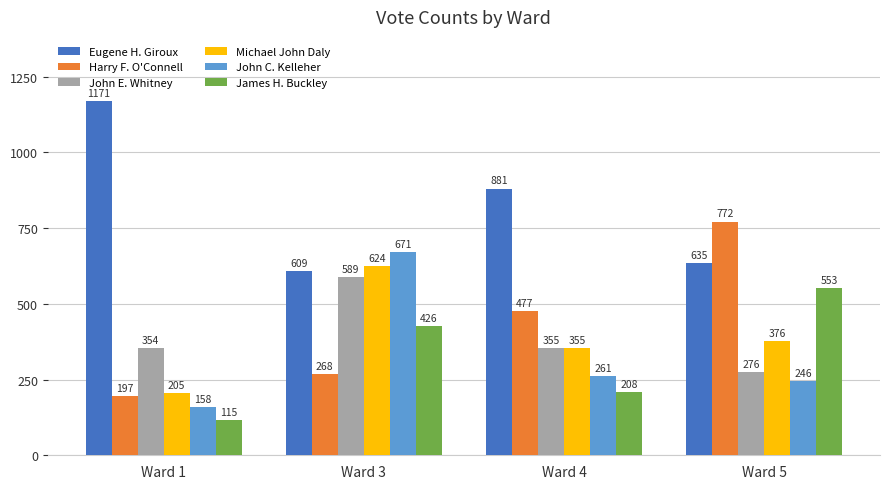

What is the minimum value for Harry F. O'Connell?

197